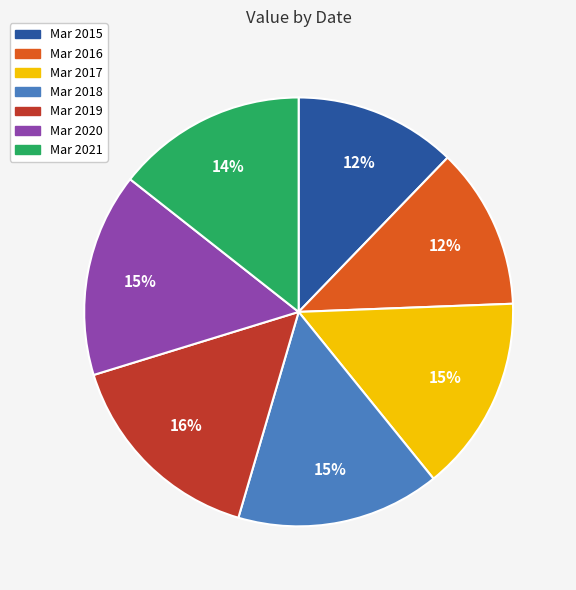

Does Mar 2017 account for over 50% of the chart?

No